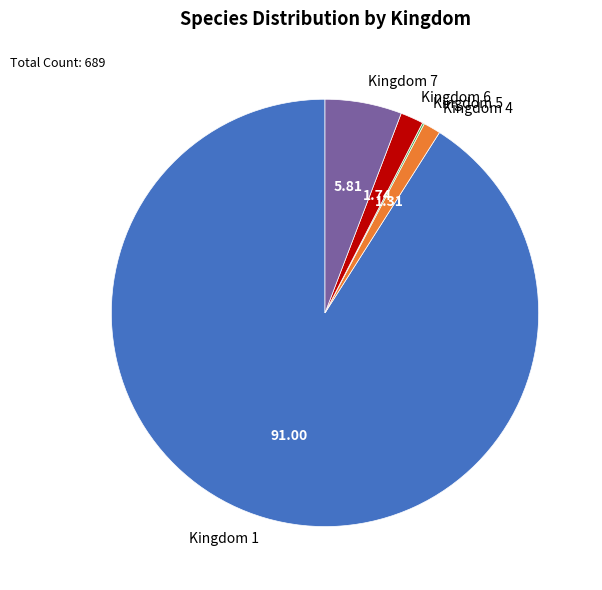

Which slice is the largest?

Kingdom 1